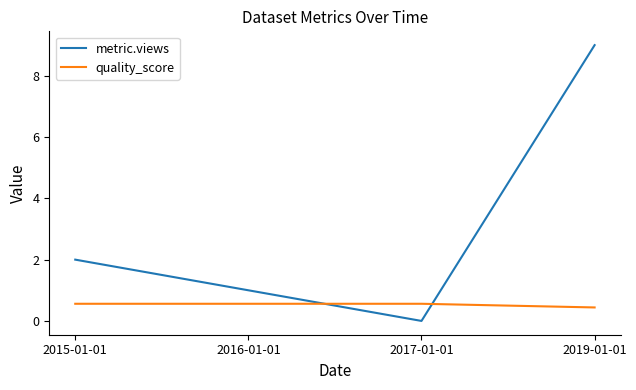

True or false: quality_score has more than 2 interior local peaks.

False